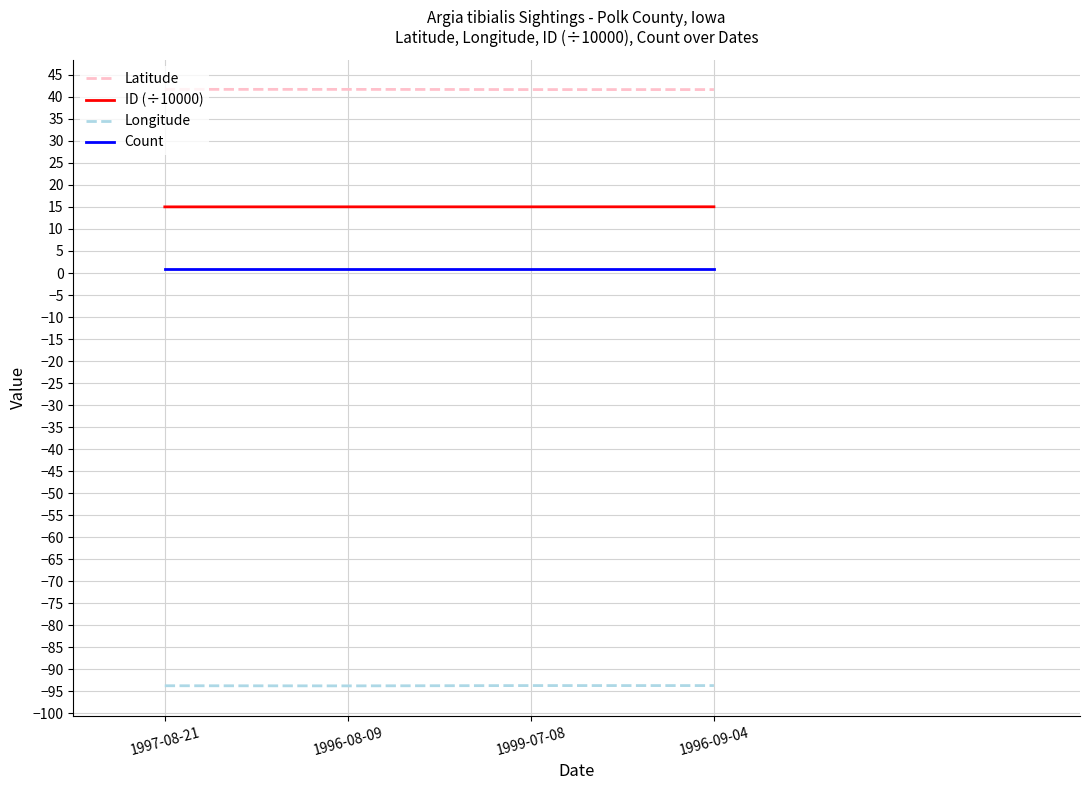

The value of ID (÷10000) at 1996-09-04 is 15.0. True or false?

True